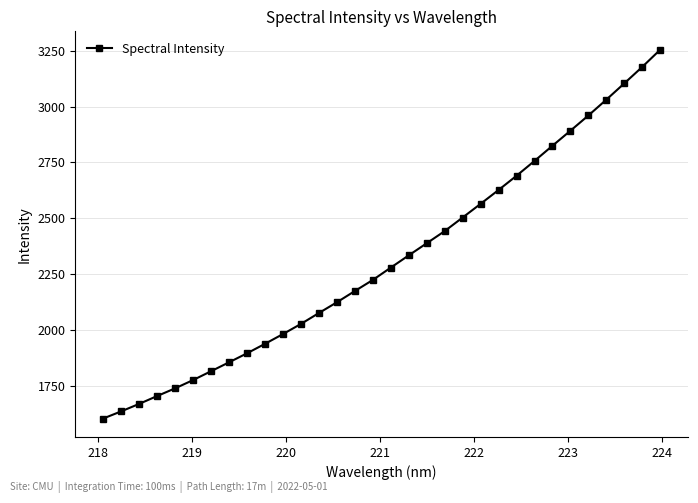

What is the value of the 5th point from the left?

1740.4